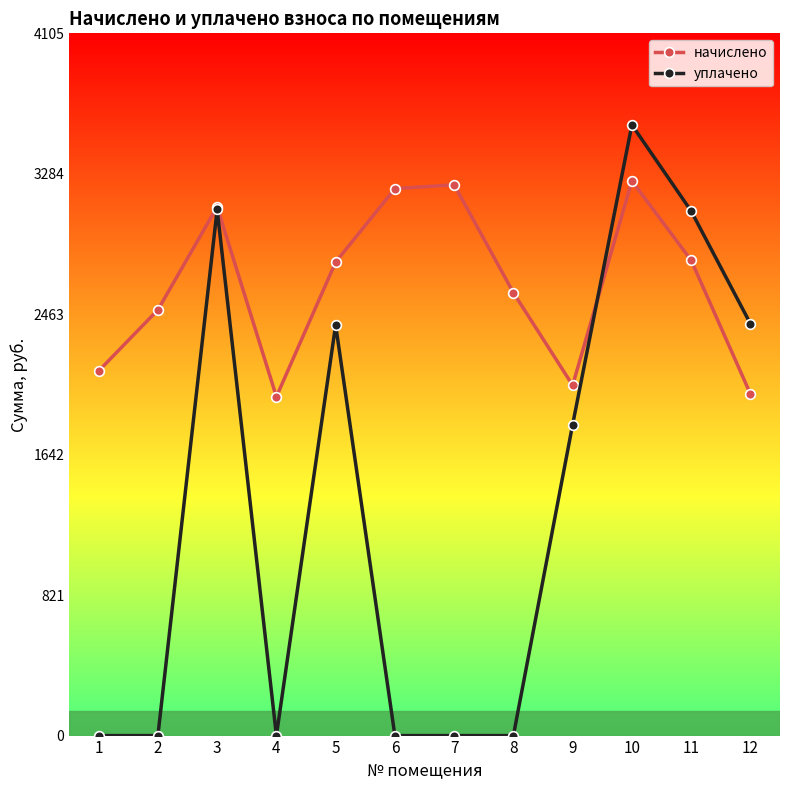

Does the chart display data point markers on the line(s)?

Yes